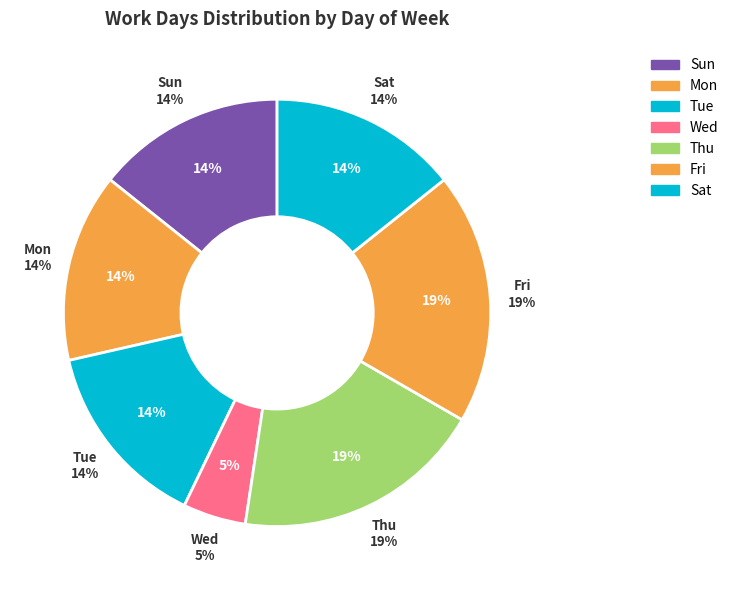

What is the largest slice in the pie chart?

Thu